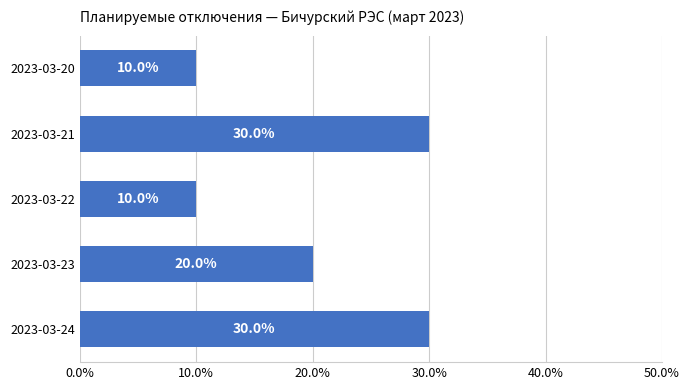

True or false: the data shows 10 at 2023-03-20.

True